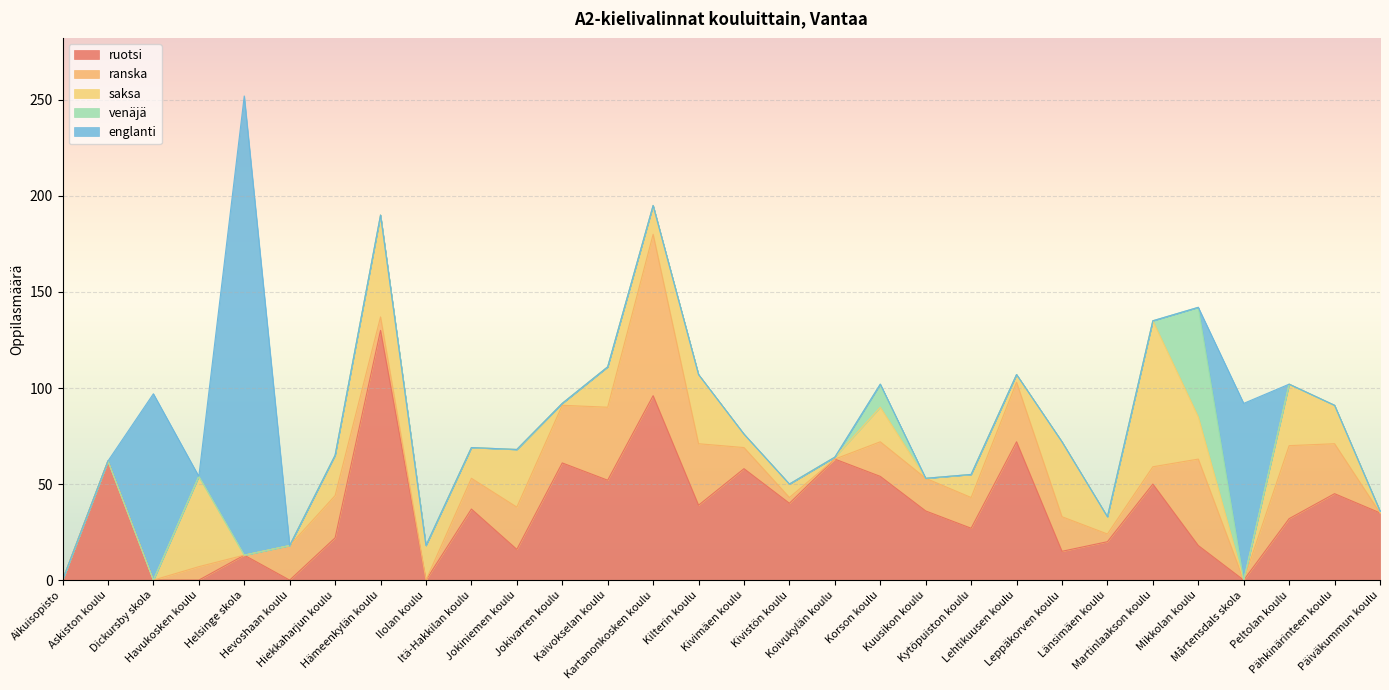

What is the value of the ruotsi point at the 25th from the left?

50